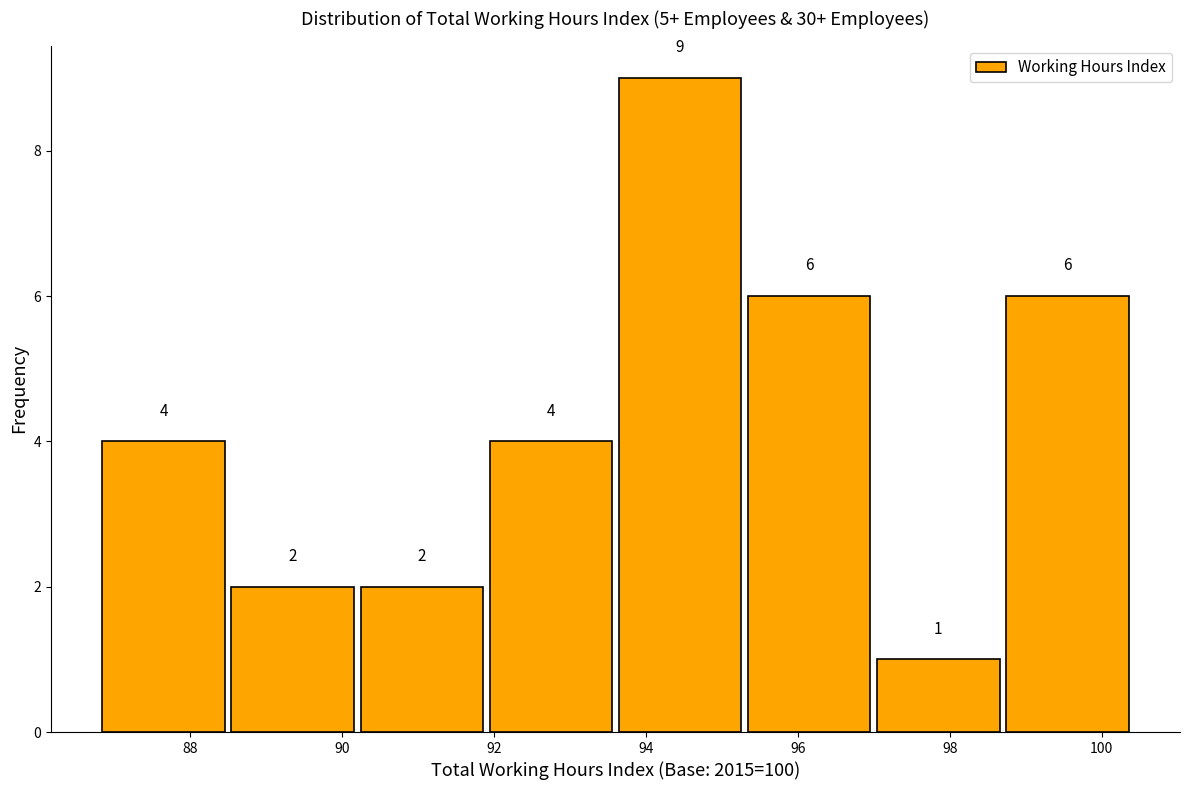

Reading left to right, transcribe this chart: for each bar, give the range it covers on the x-axis and its height. The bar edges are not printed on the chart, so give them approximately, as read against the axis.

86.8 to 88.5: 4
88.5 to 90.2: 2
90.2 to 91.9: 2
91.9 to 93.6: 4
93.6 to 95.3: 9
95.3 to 97.0: 6
97.0 to 98.7: 1
98.7 to 100.4: 6